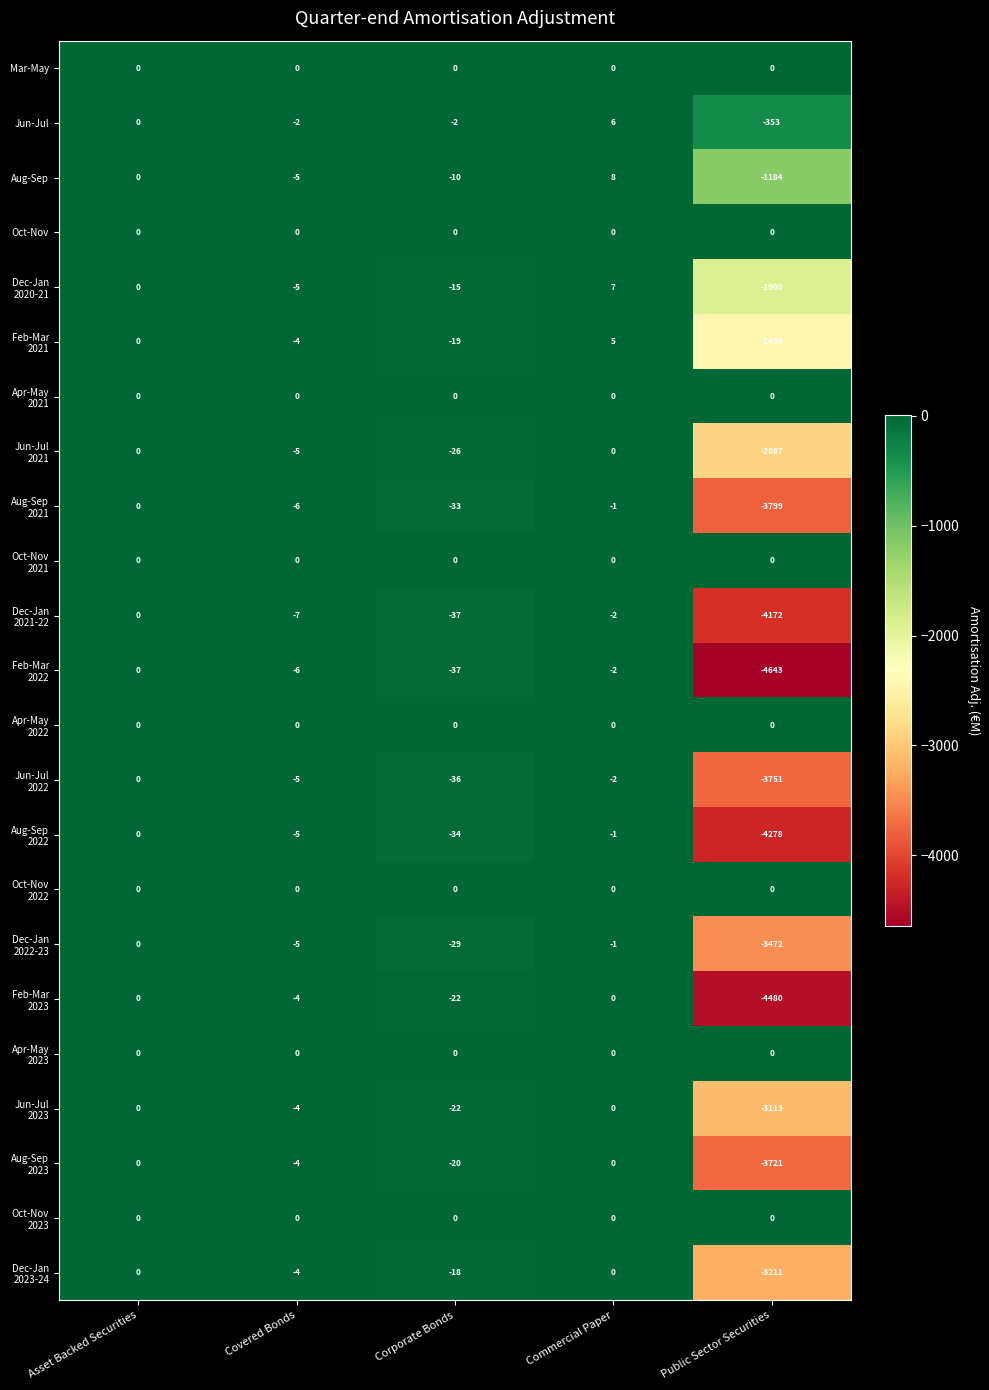

The Mar-May series shows 0 at Covered Bonds. True or false?

True